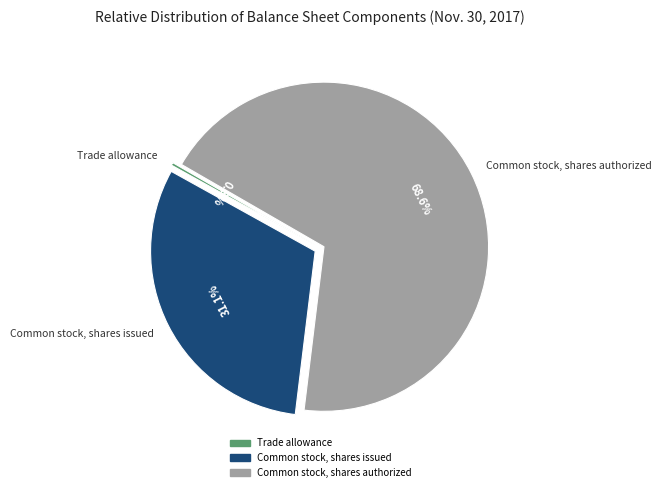

Is there a majority slice in this chart?

Yes